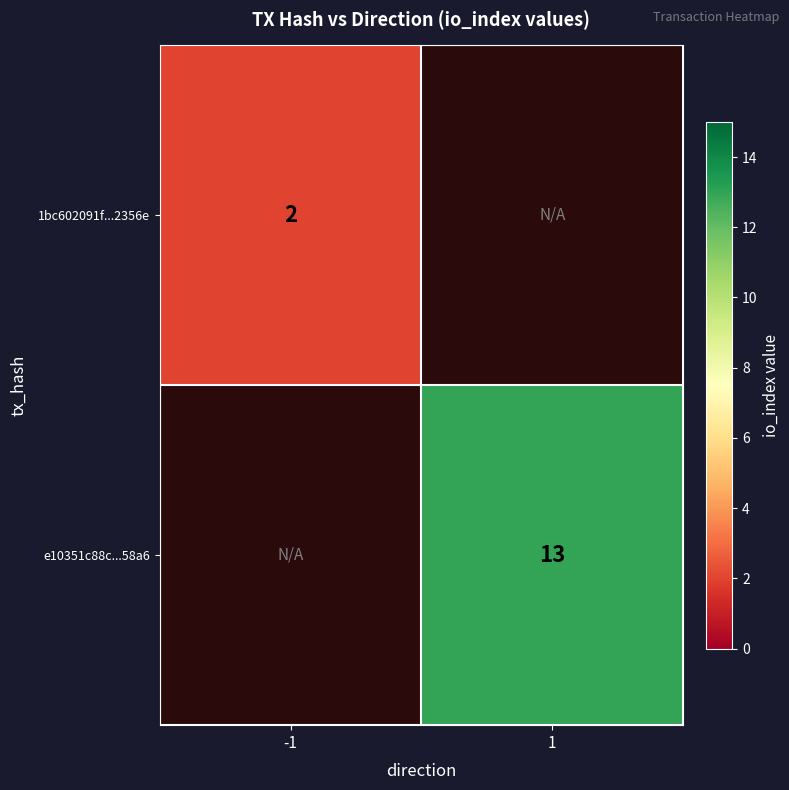

Is the value of 1bc602091f...2356e at 1 greater than the value of e10351c88c...58a6 at -1?

No